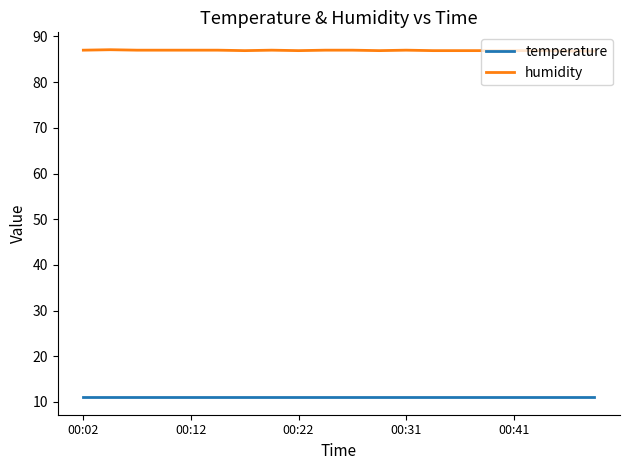

What is the highest value of the temperature series?

11.0